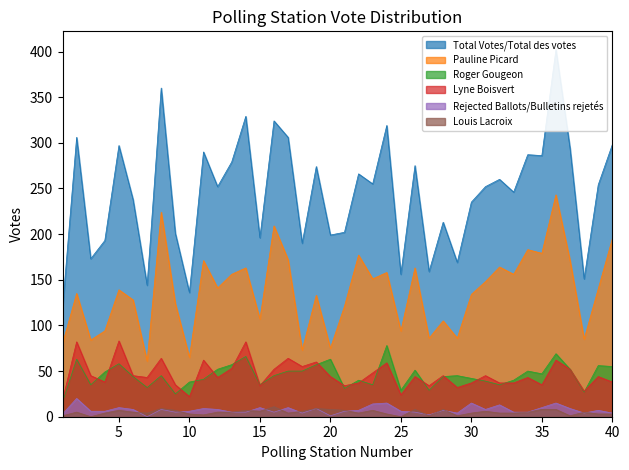

At which label is Pauline Picard closest to 152?

23